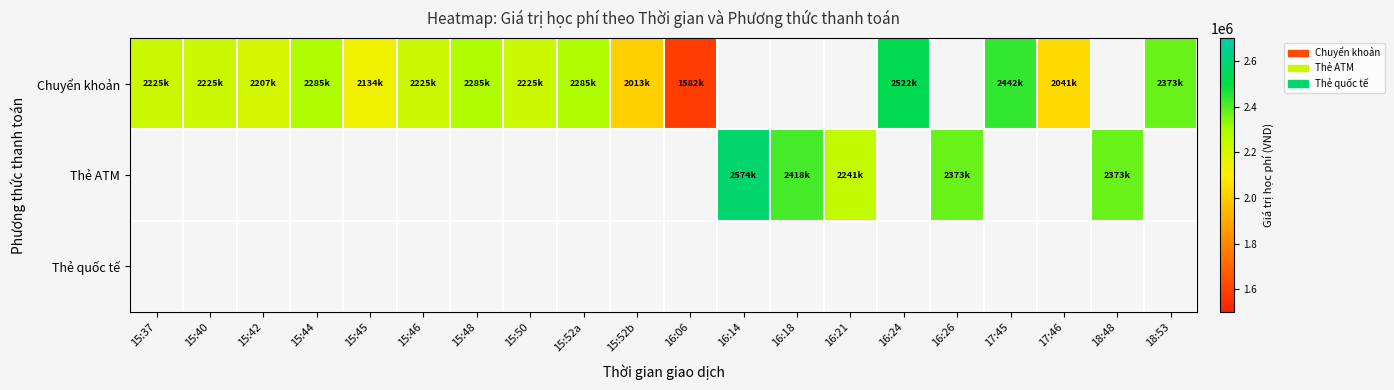

How many values in Thẻ ATM are above zero?

5